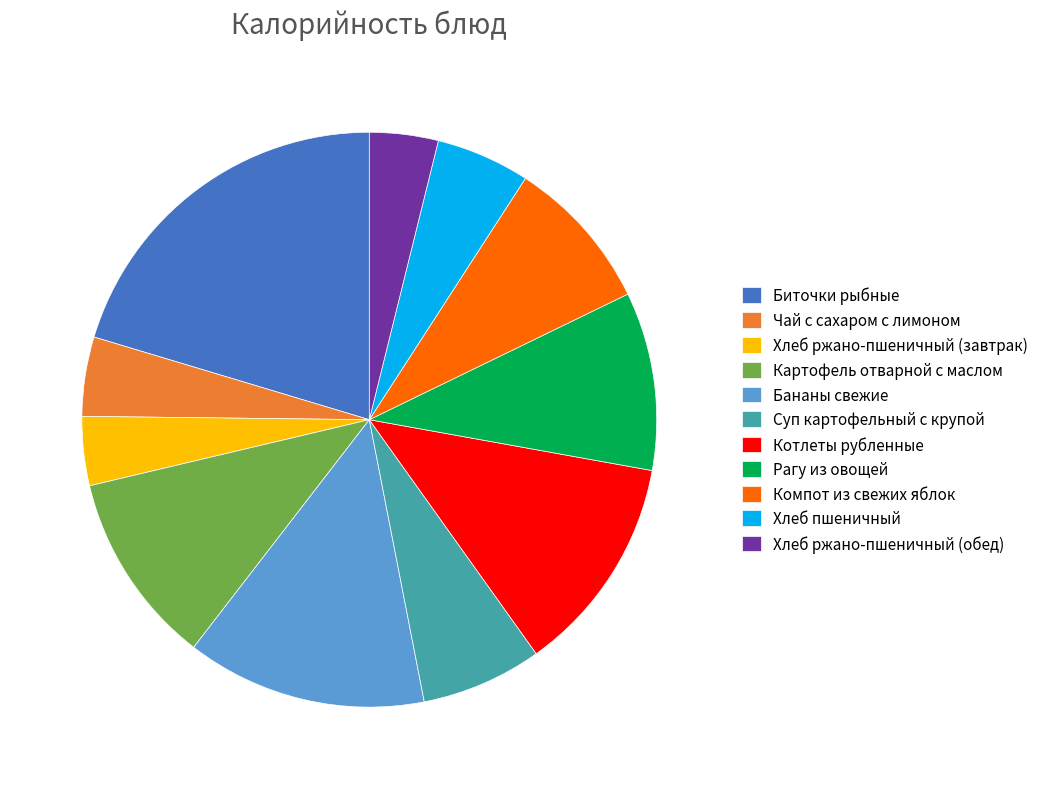

True or false: Бананы свежие accounts for 28% of the total.

False